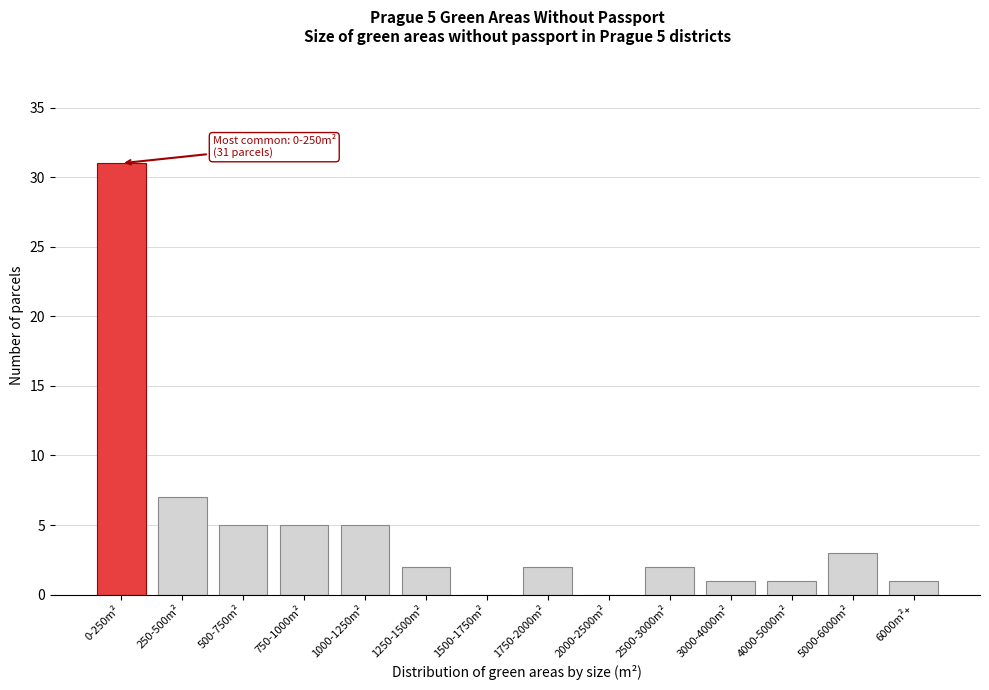

Reading left to right, list all the values displayed in this chart.

0-250m²=31	250-500m²=7	500-750m²=5	750-1000m²=5	1000-1250m²=5	1250-1500m²=2	1500-1750m²=0	1750-2000m²=2	2000-2500m²=0	2500-3000m²=2	3000-4000m²=1	4000-5000m²=1	5000-6000m²=3	6000m²+=1